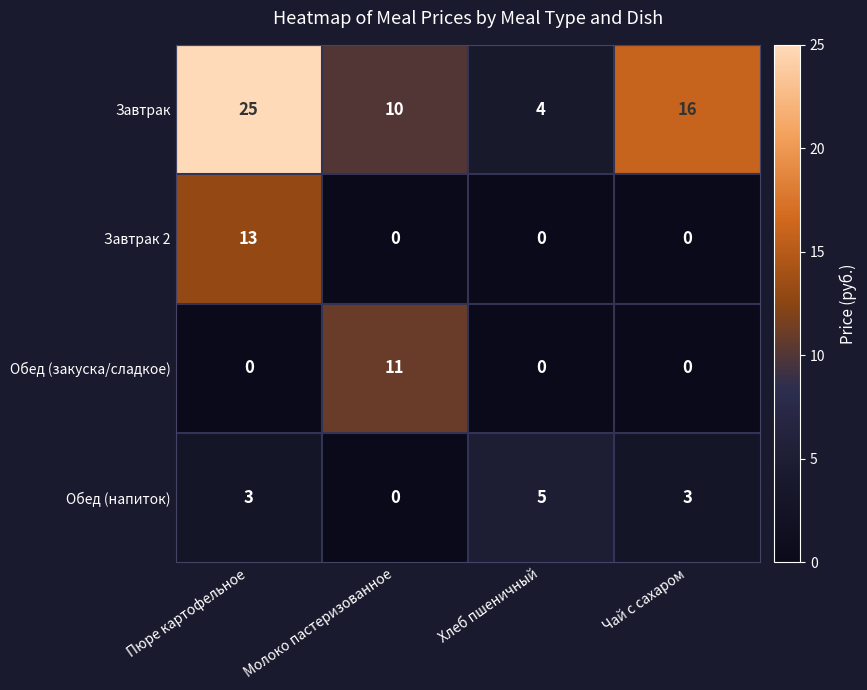

Reading right to left, transcribe all the data shown in this chart.

Завтрак: Чай с сахаром=16	Хлеб пшеничный=4	Молоко пастеризованное=10	Пюре картофельное=25
Завтрак 2: Чай с сахаром=0	Хлеб пшеничный=0	Молоко пастеризованное=0	Пюре картофельное=13
Обед (закуска/сладкое): Чай с сахаром=0	Хлеб пшеничный=0	Молоко пастеризованное=11	Пюре картофельное=0
Обед (напиток): Чай с сахаром=3	Хлеб пшеничный=5	Молоко пастеризованное=0	Пюре картофельное=3